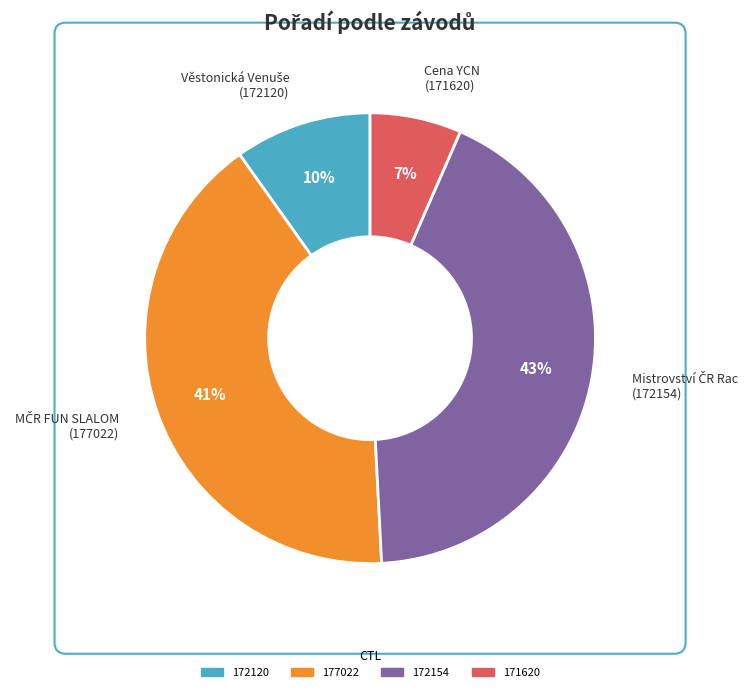

What portion of the pie excludes 172120?

90.2%